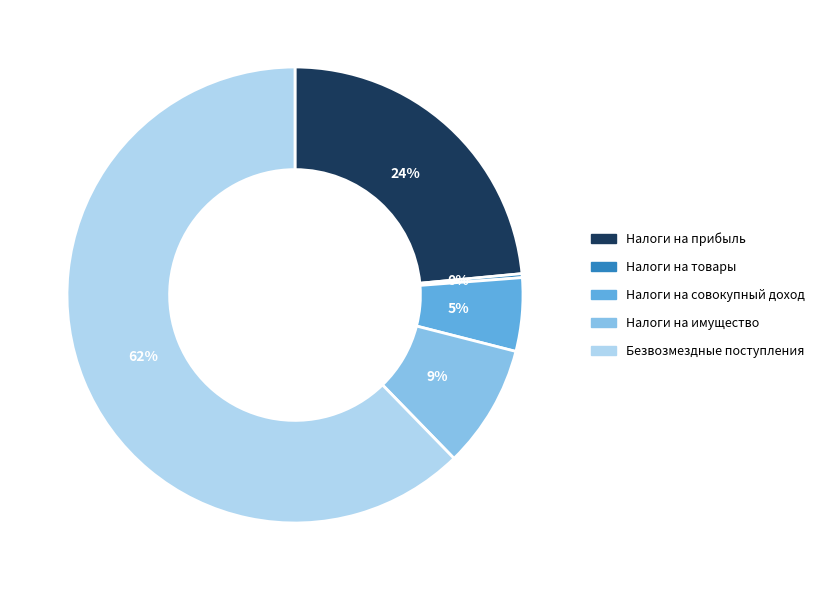

Is there a majority slice in this chart?

Yes